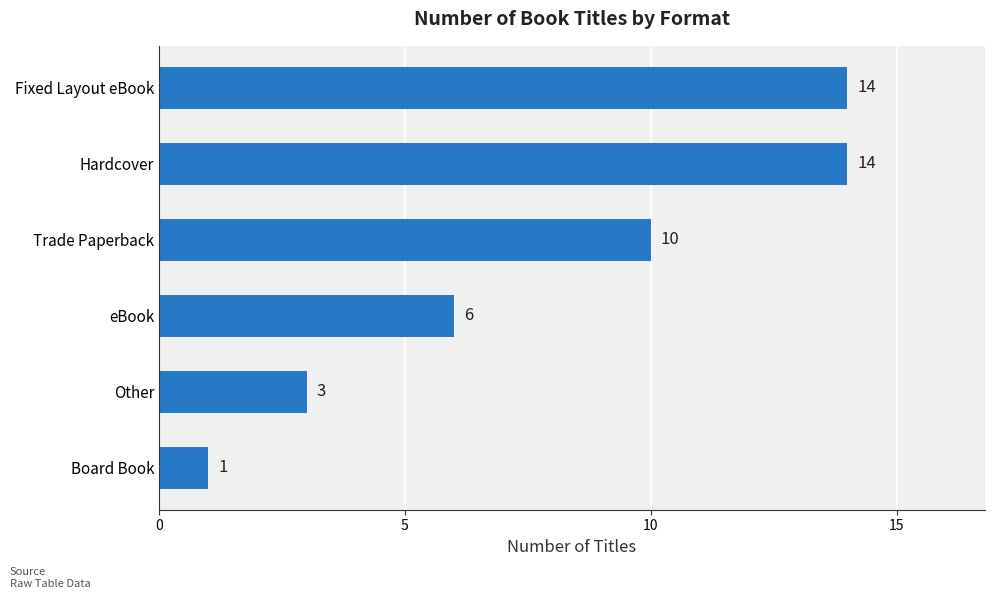

At which label is the value closest to 7?

eBook